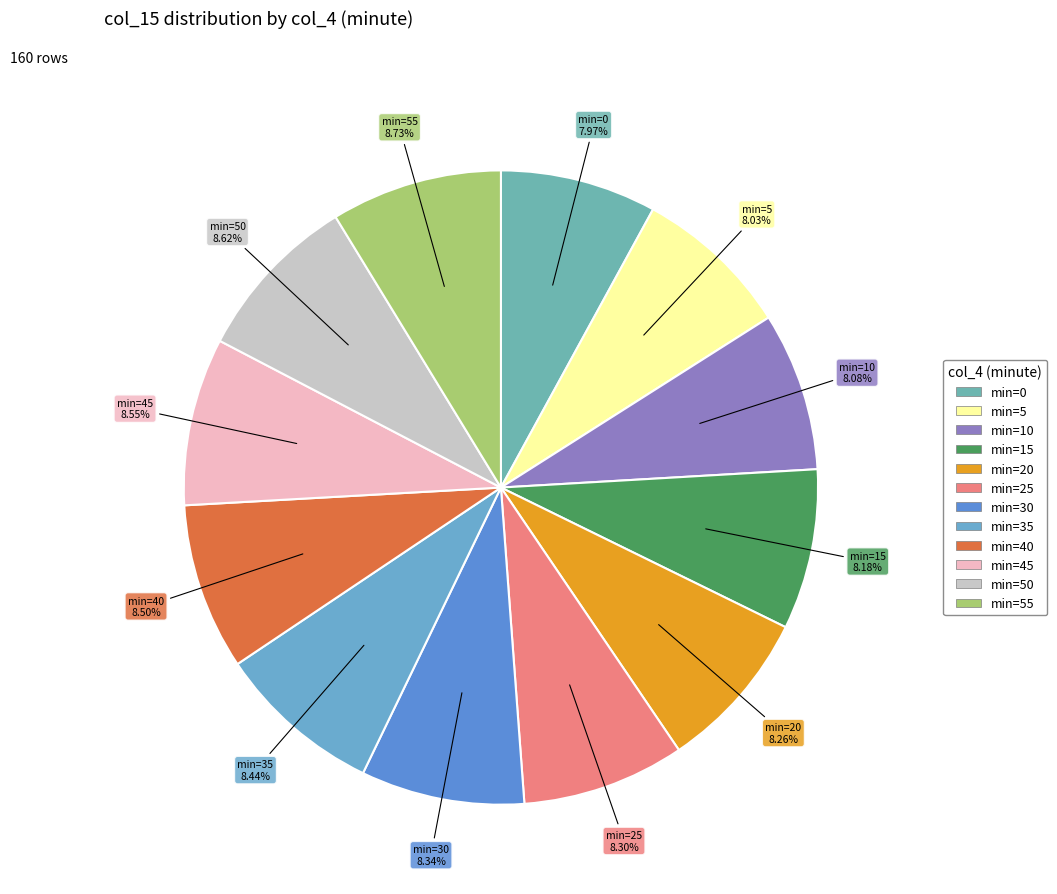

How many slices are in this pie chart?

12